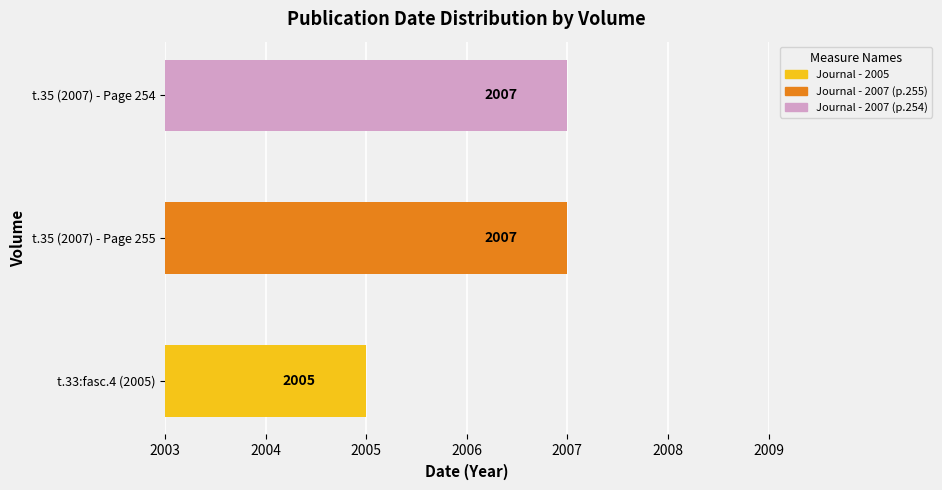

How many data points does each series have?

3